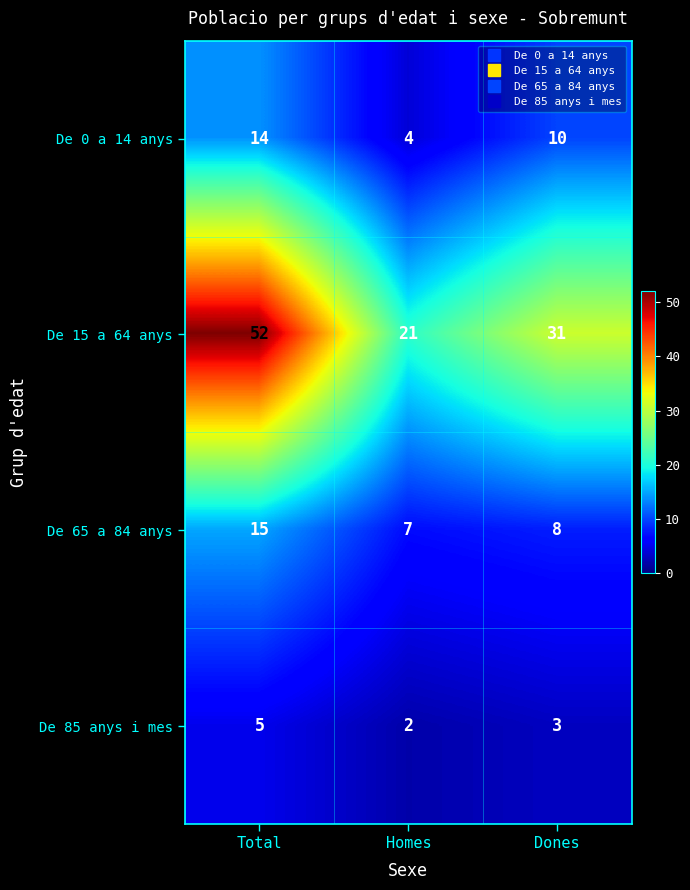

Which series changed the most between Homes and Dones?

De 15 a 64 anys